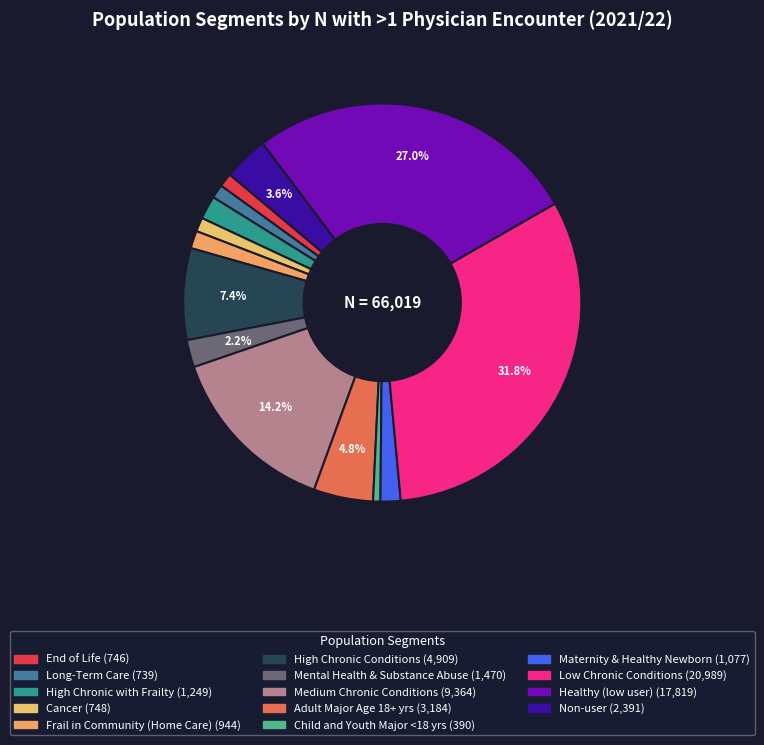

Count the number of slices in the pie.

14